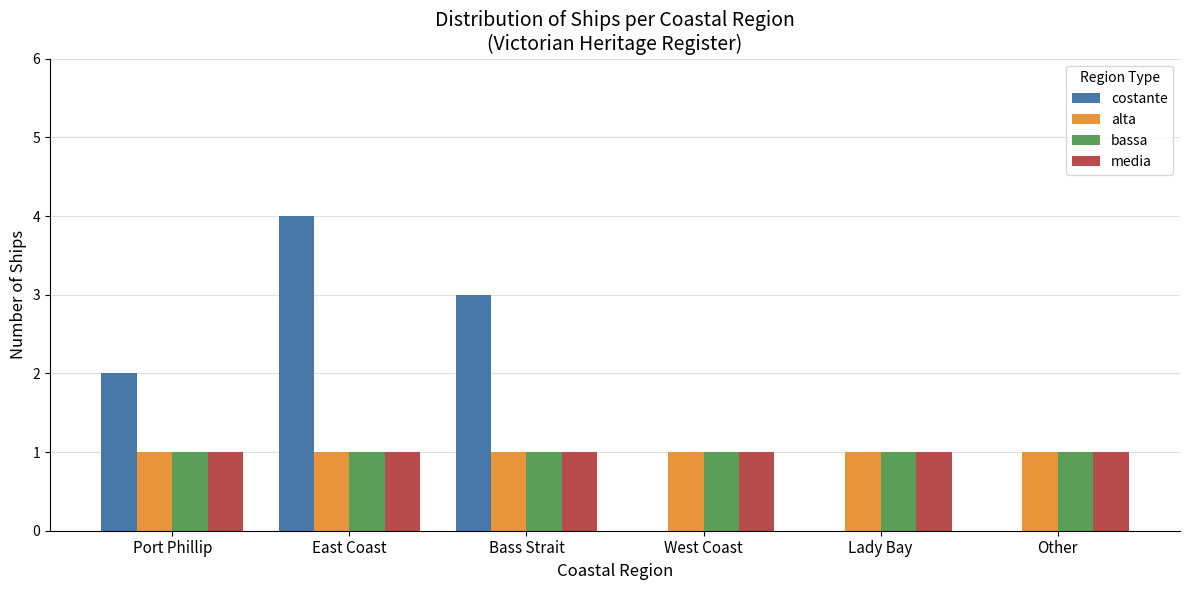

What are all the series names shown in the legend?

costante, alta, bassa, media